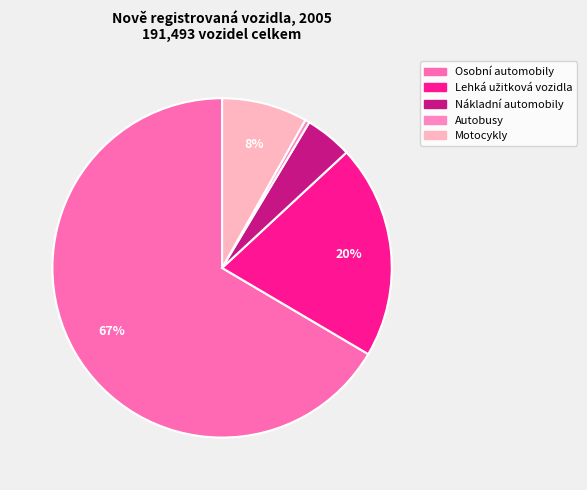

How much of the chart is everything except Osobní automobily?

33.5%